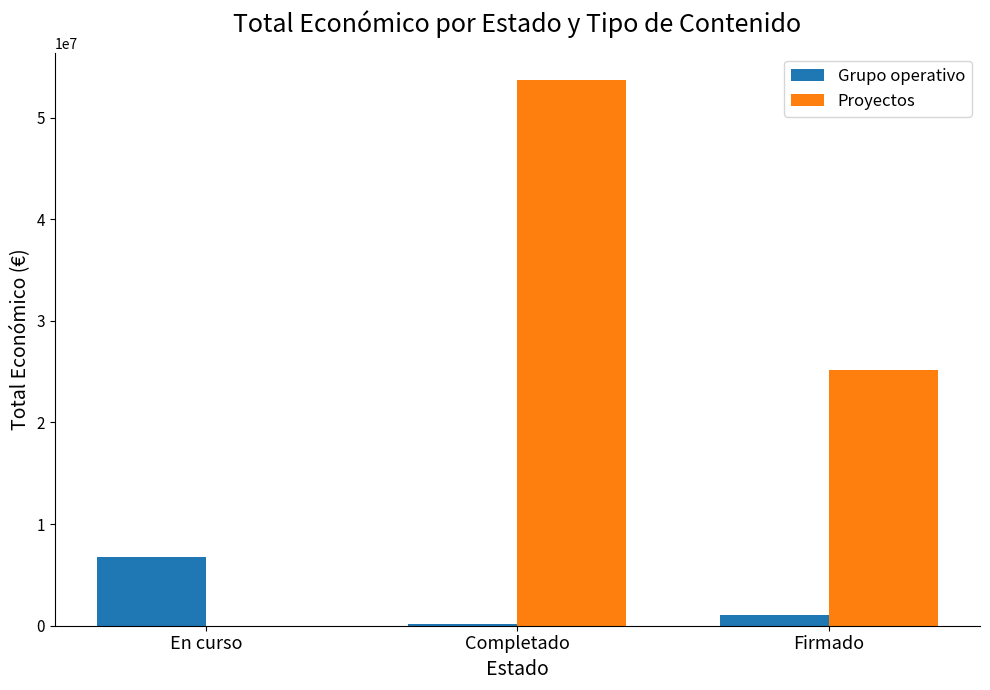

Which series has the largest total across all categories?

Proyectos